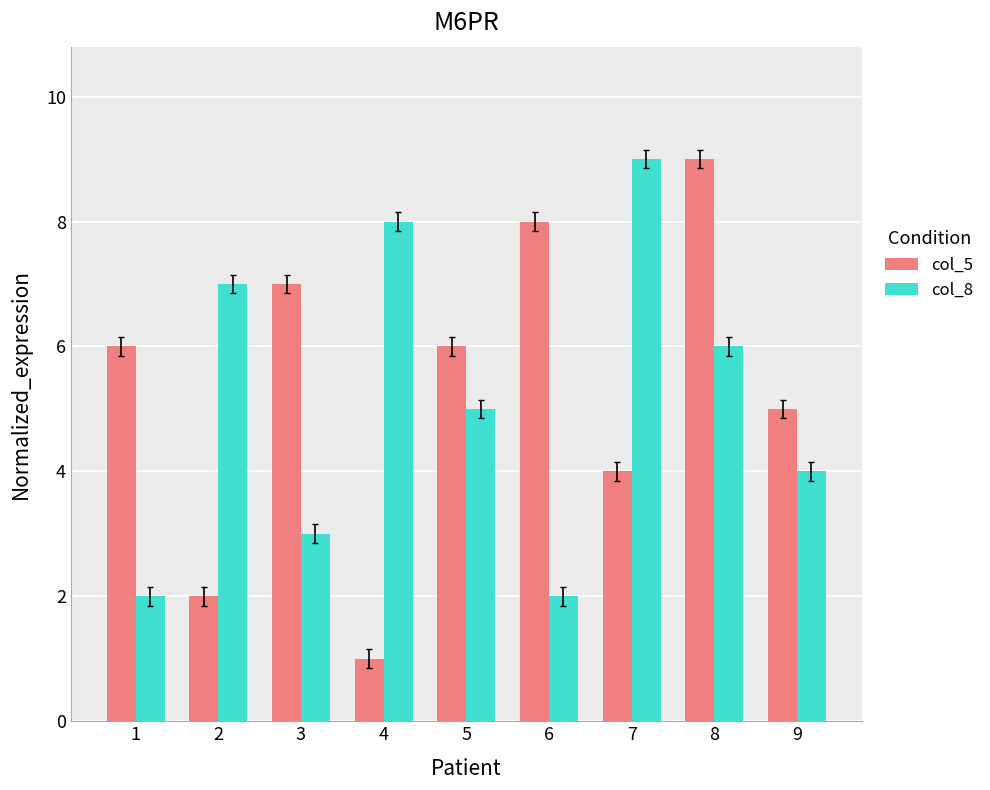

Between 3 and 8, which series saw the biggest shift?

col_8